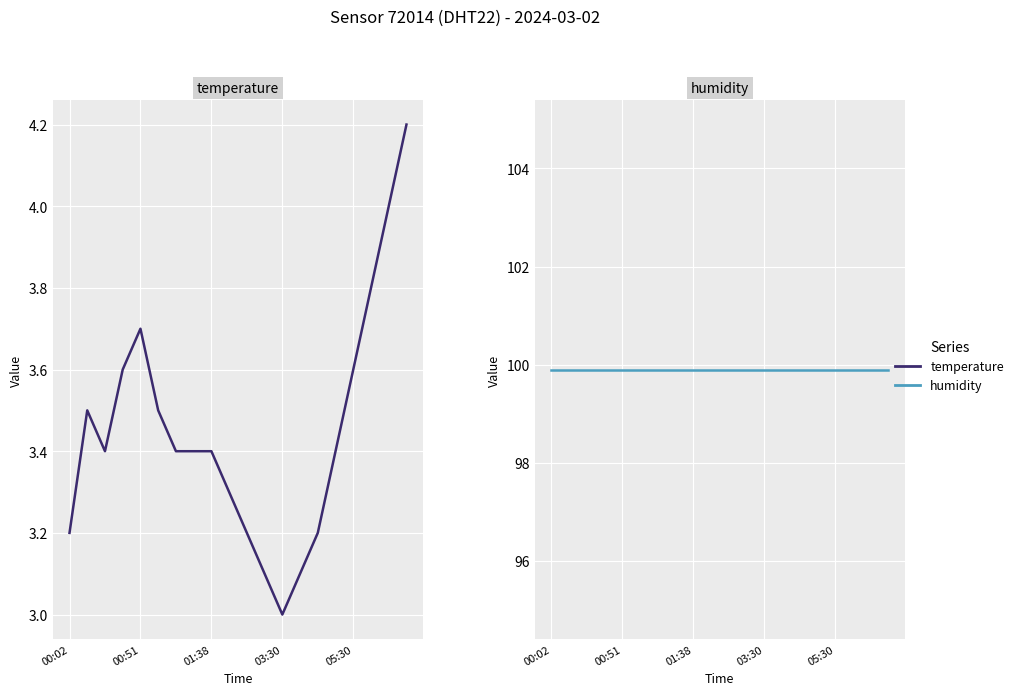

Read the temperature value at 17.

3.8